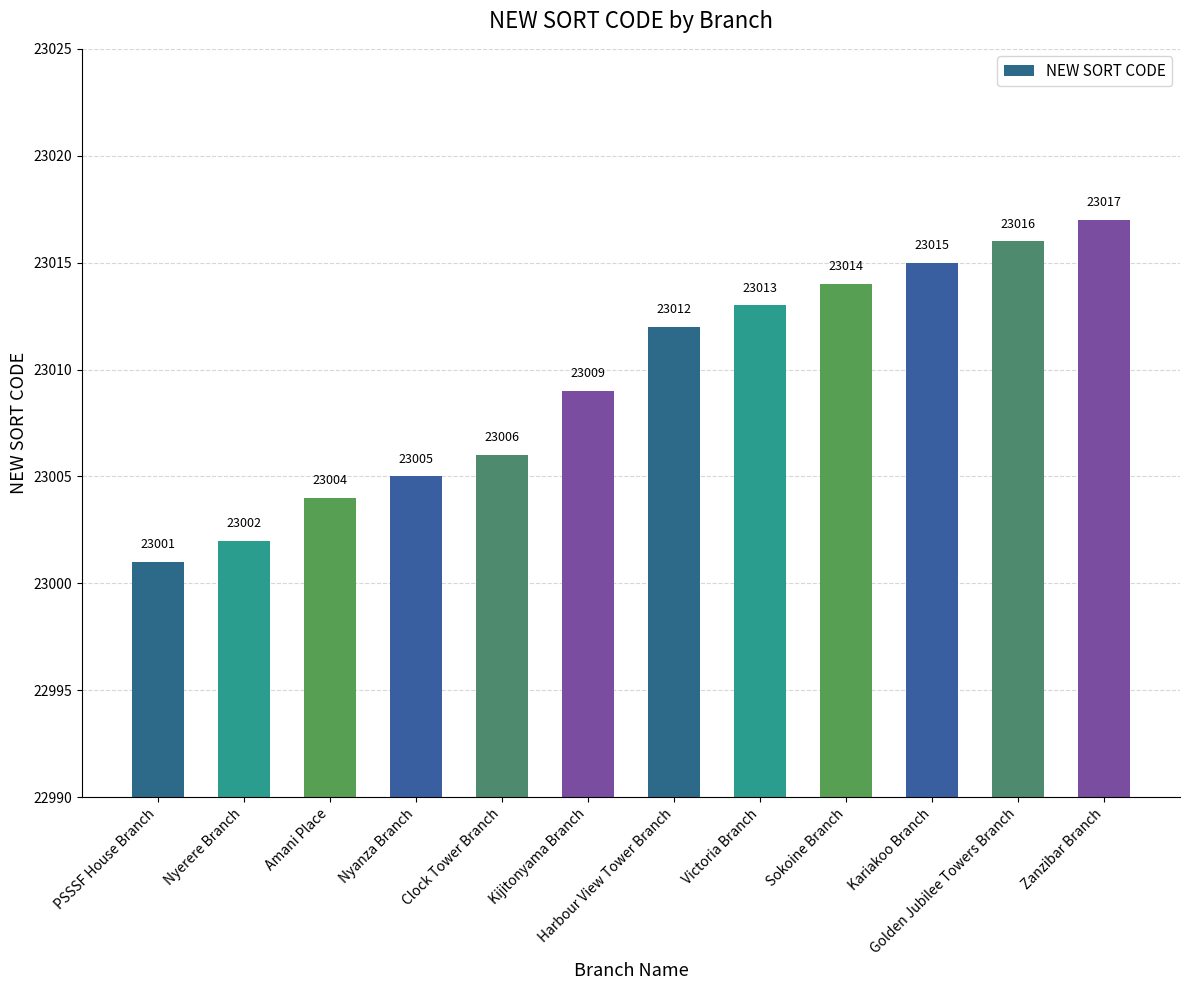

Which category has the lowest value across all series?

PSSSF House Branch